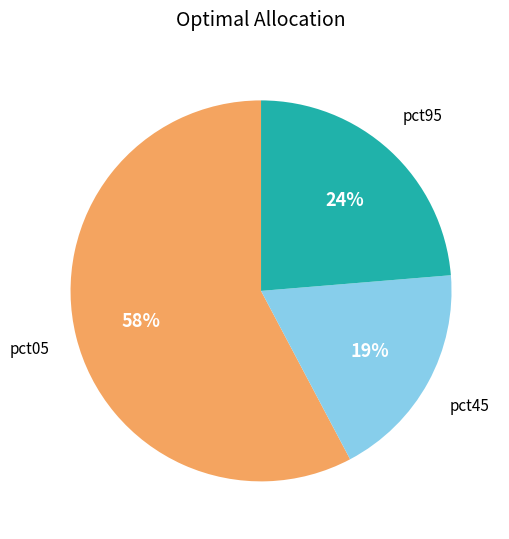

Does any single category account for the majority?

Yes